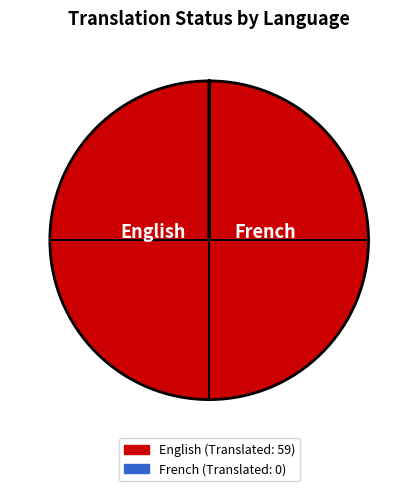

True or false: French accounts for 0% of the total.

True